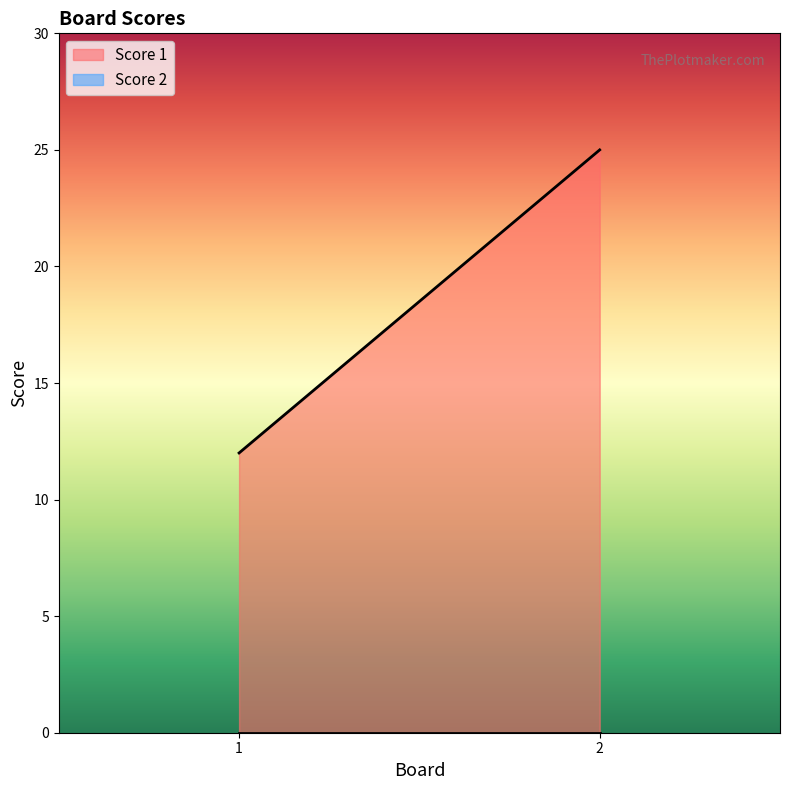

What is the difference between the highest and lowest values at 1?

12